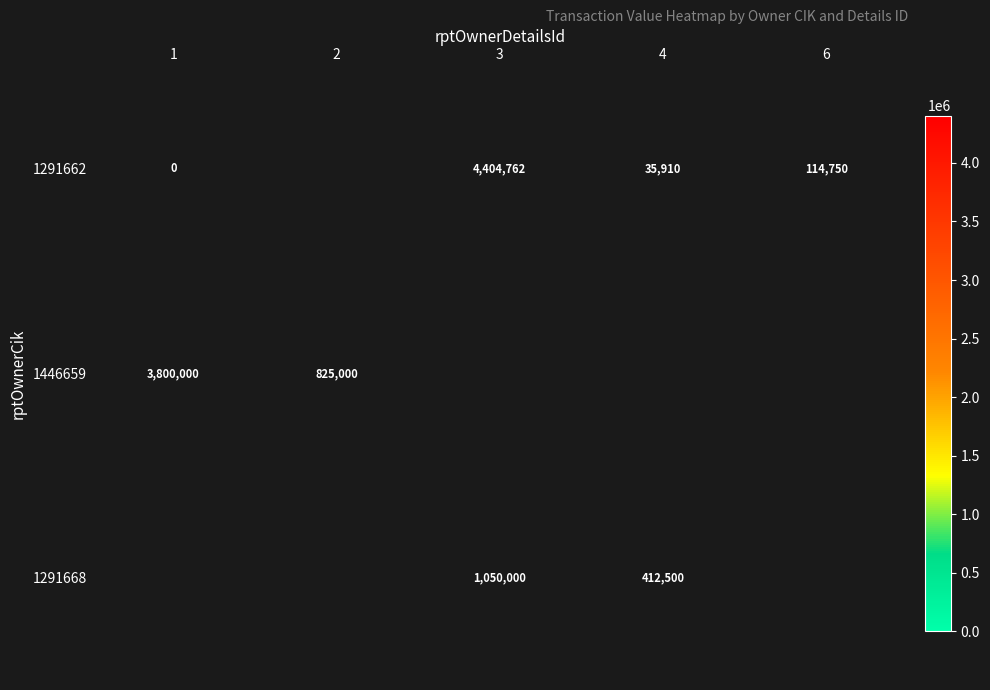

The 1291662 series shows 4404762 at 3. True or false?

True